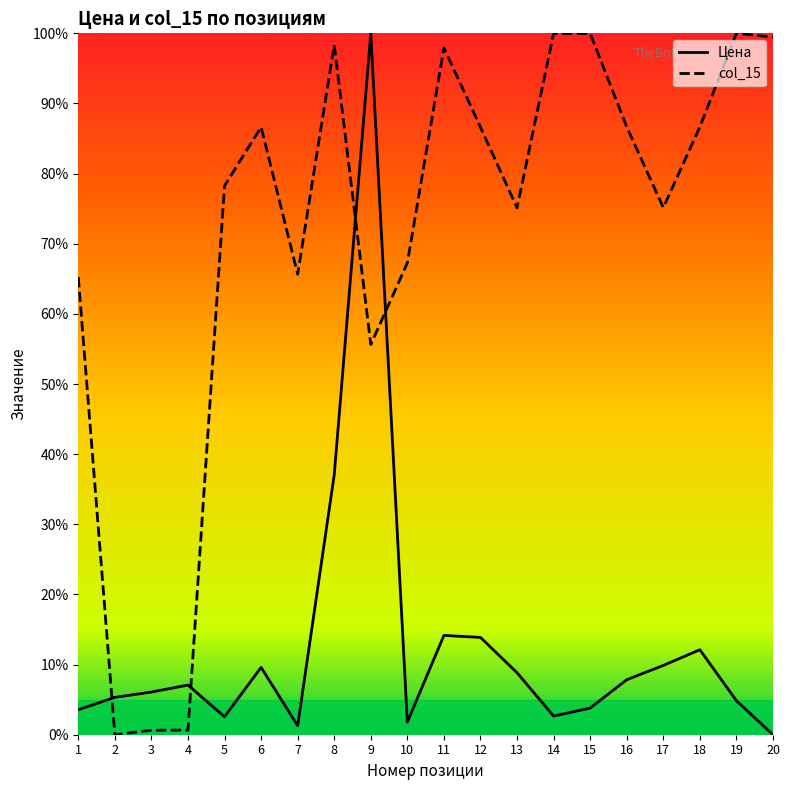

What is the difference between the maximum and minimum values in the Цена series?

100.0